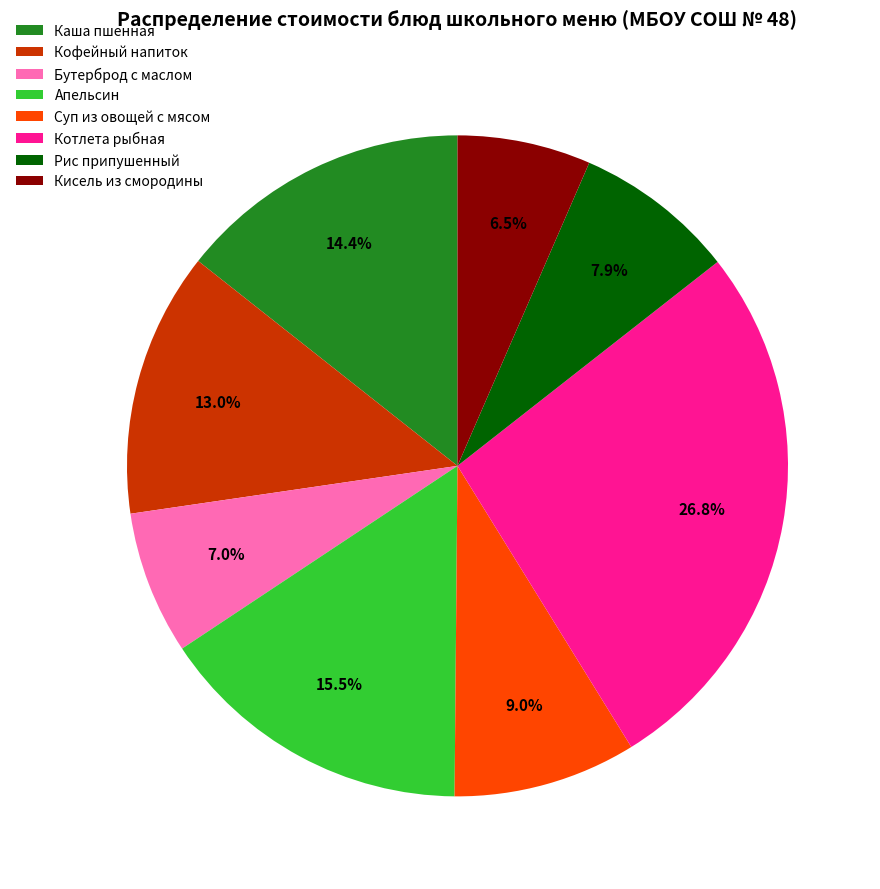

Between Рис припушенный and Бутерброд с маслом, which is larger?

Рис припушенный